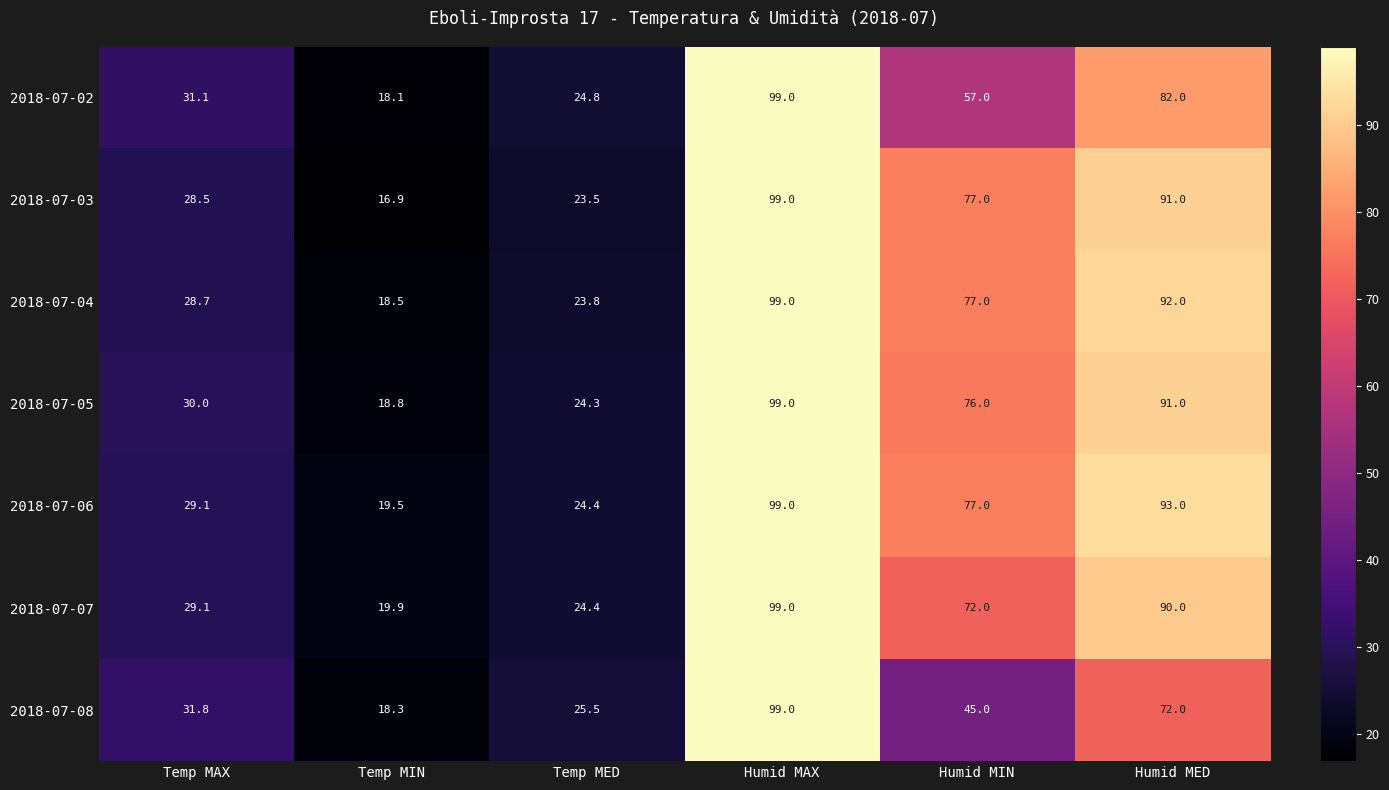

What is the average value of the 2018-07-08 series?

48.6